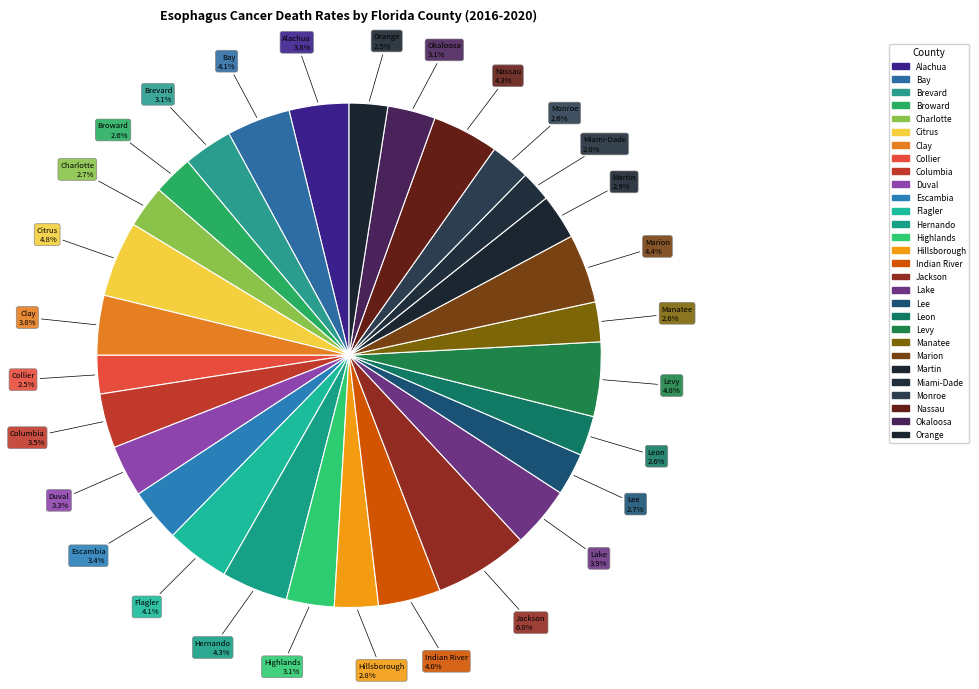

What is the smallest slice in the pie chart?

Miami-Dade